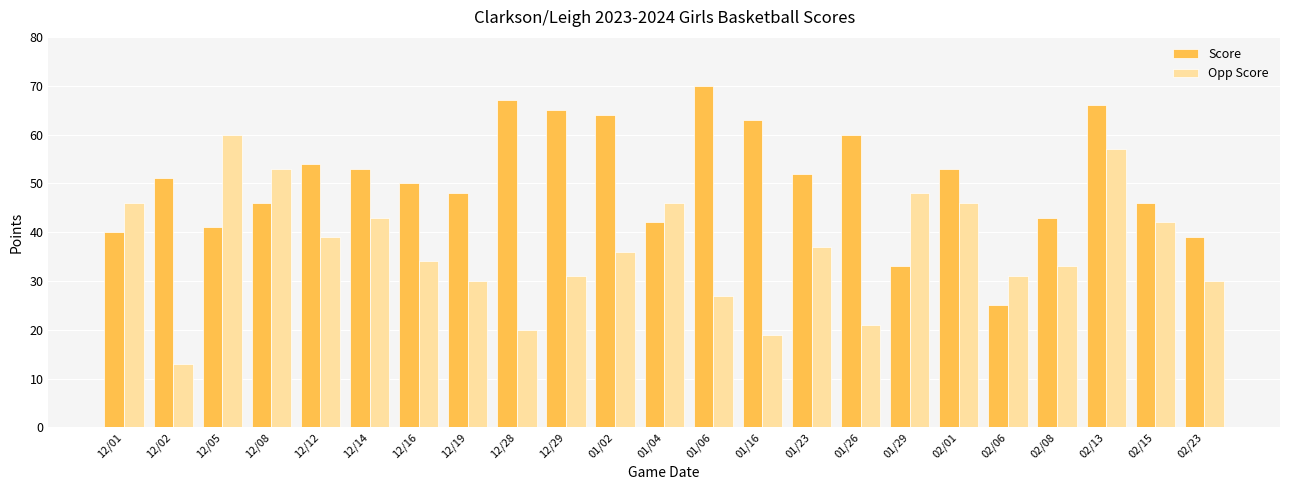

What is the spread (max minus min) of values at 02/08?

10